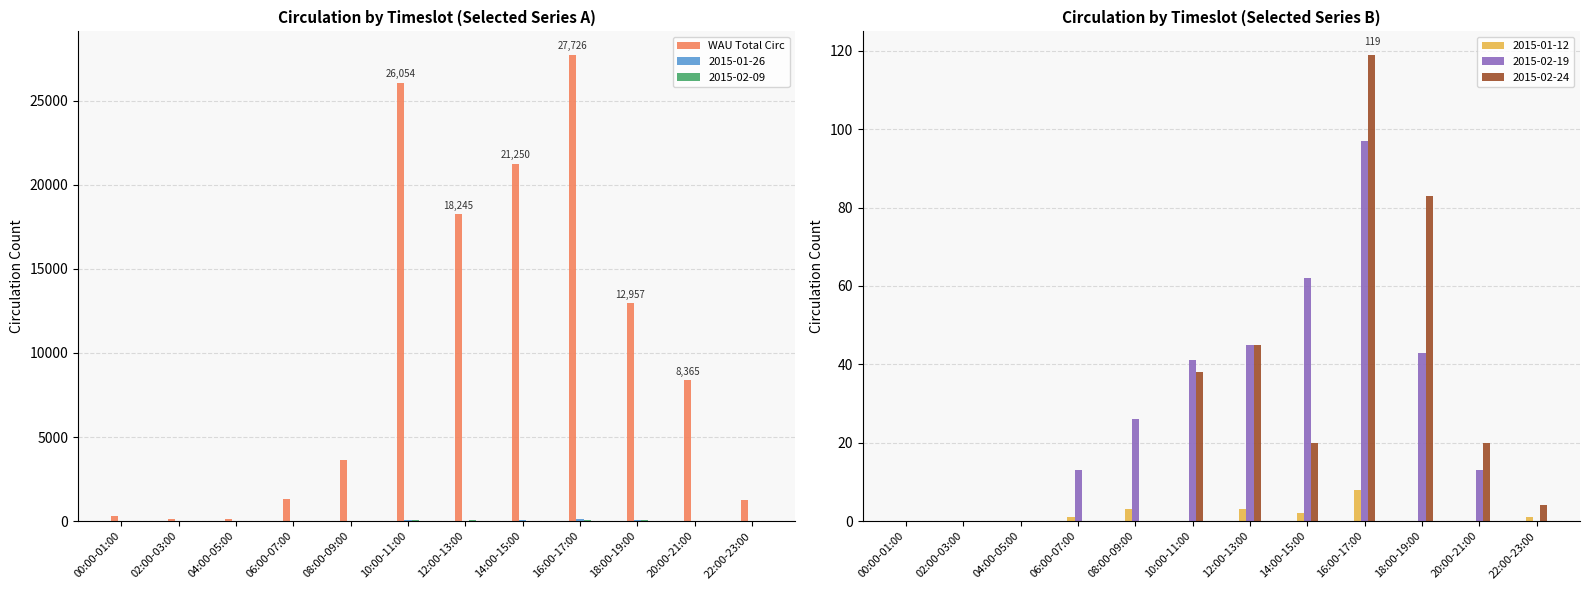

Between 02:00-03:00 and 04:00-05:00, which is larger?

04:00-05:00